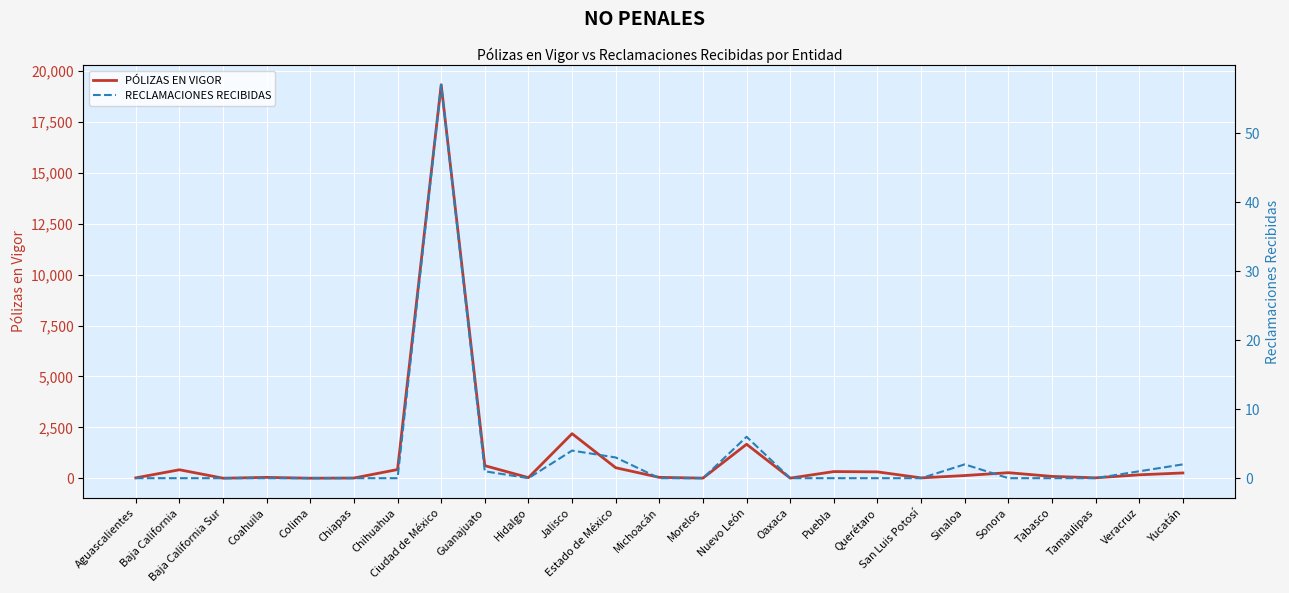

At which category does the chart reach its peak across all series?

Ciudad de México